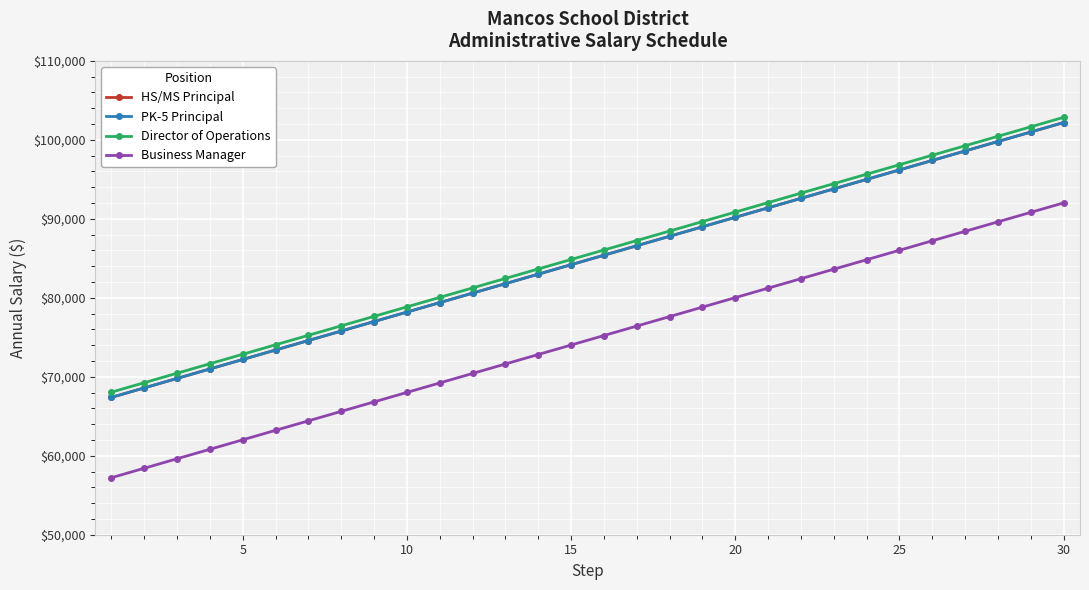

Is this an area chart (filled region under the line)?

No